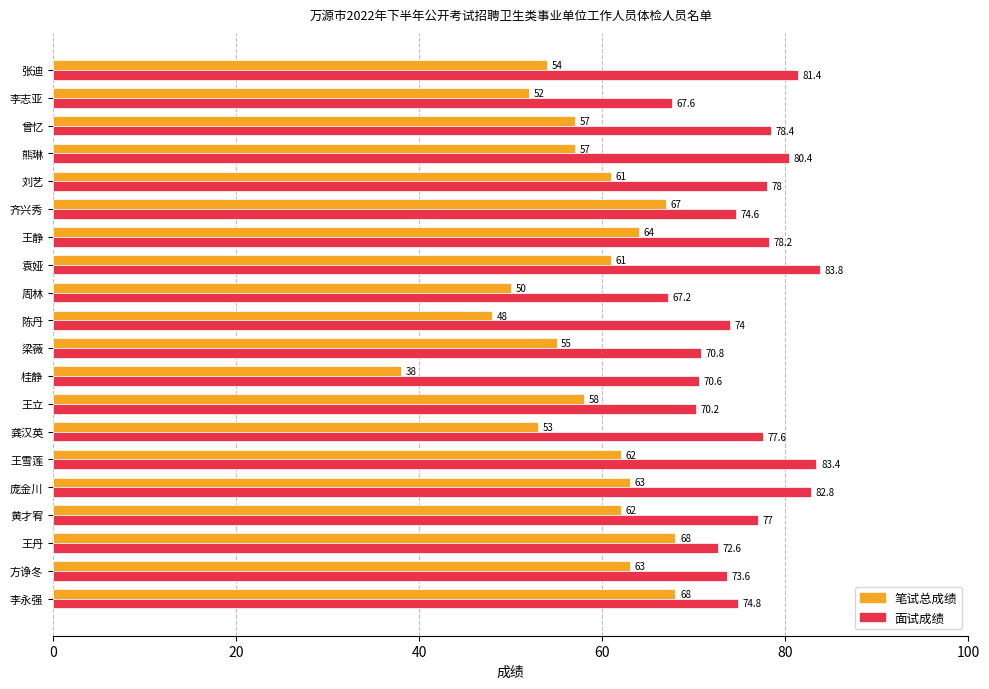

List the series in order of their peak value, highest first.

面试成绩, 笔试总成绩